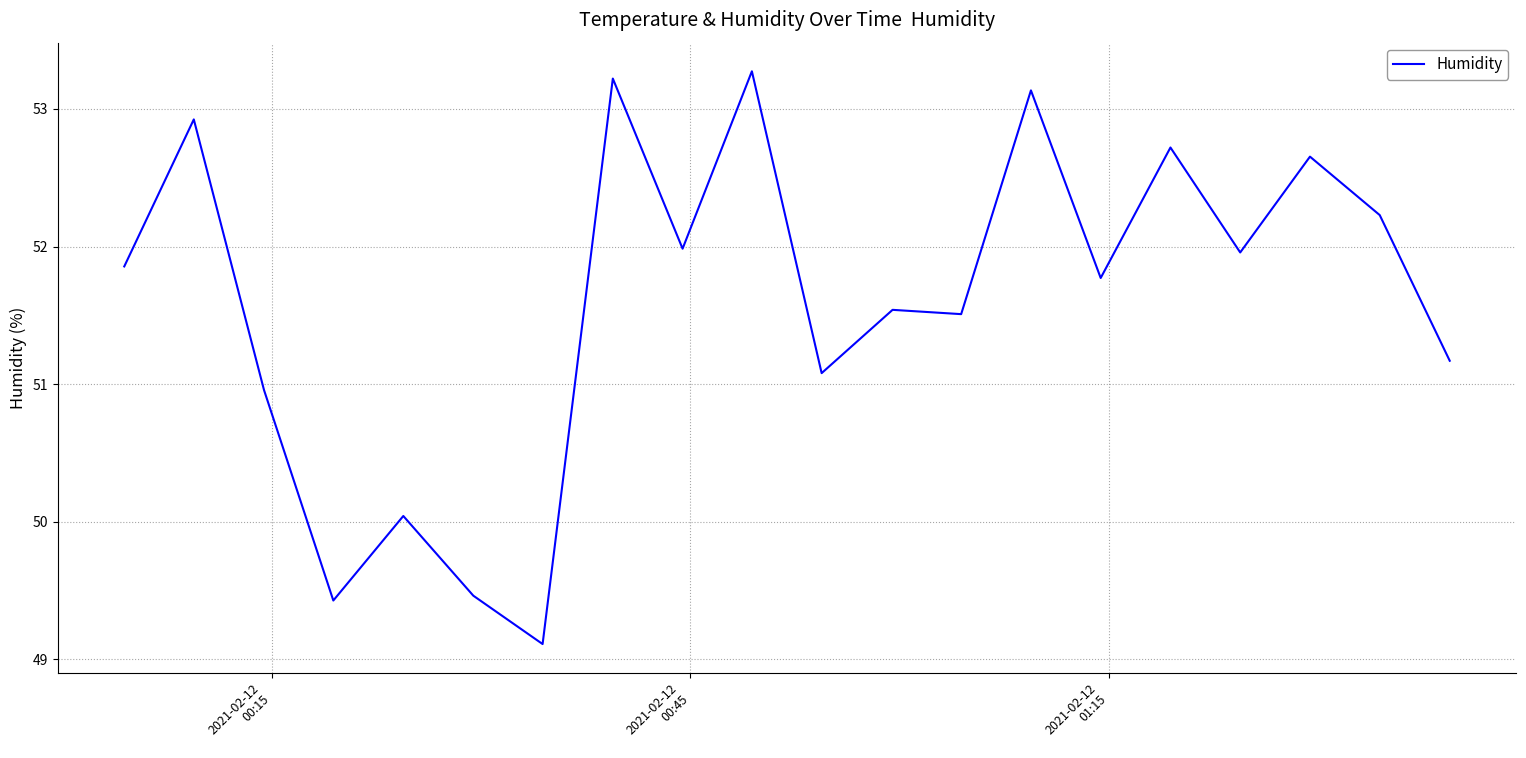

What is the minimum value shown in the chart?

49.1